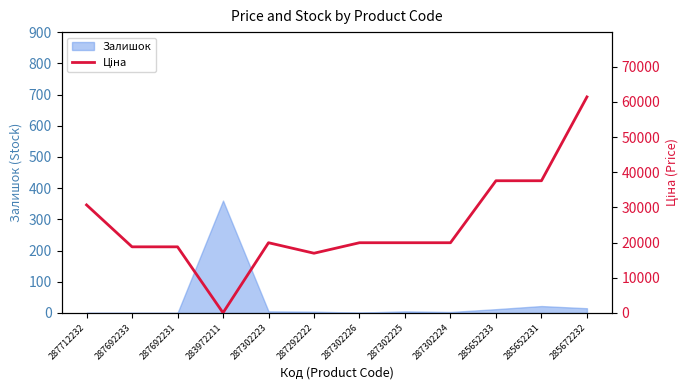

True or false: Залишок has a value of 215 at 283972211.

False